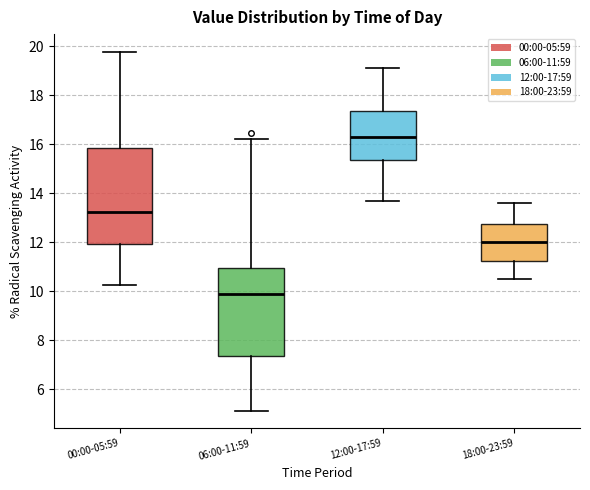

Where is the lower edge of the box for 12:00-17:59 on the y-axis? The values are not printed on the chart, so give them approximately, as read against the axis.

15.4